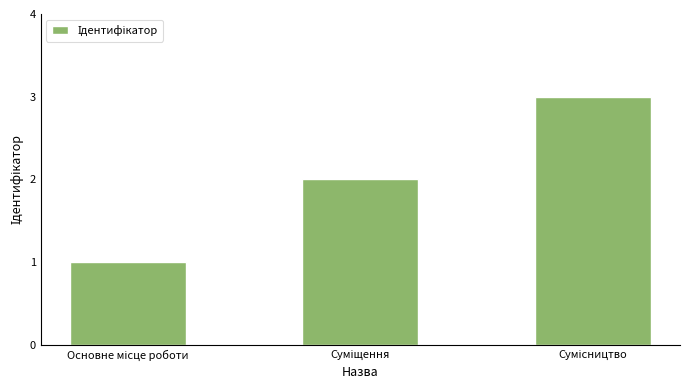

What is the value of the 3rd bar from the left?

3